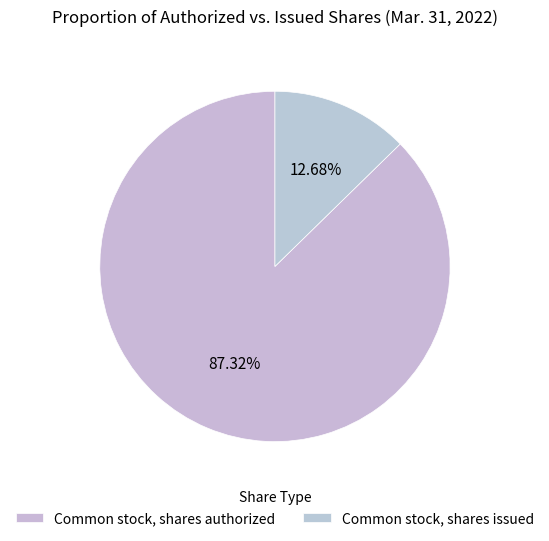

Is it true that Common stock, shares issued is 13% of the pie?

True